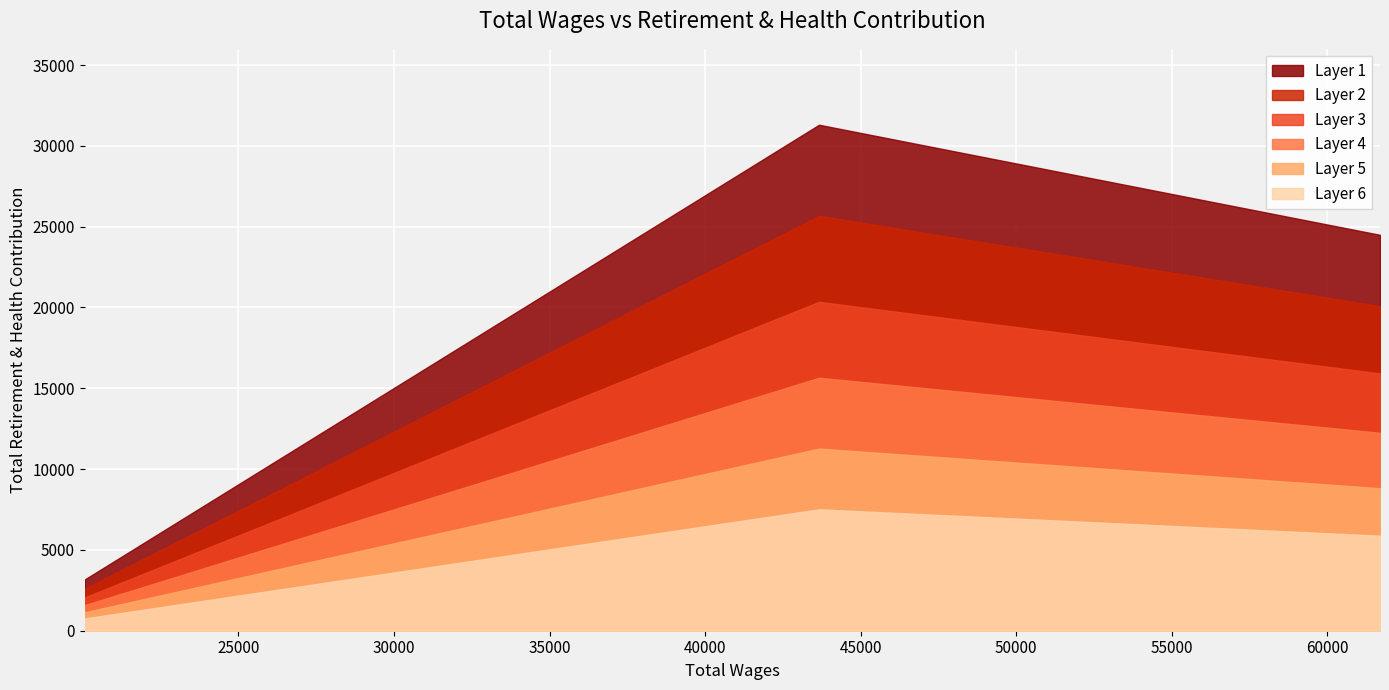

Is it true that the value at 43660.0 is 17404?

False